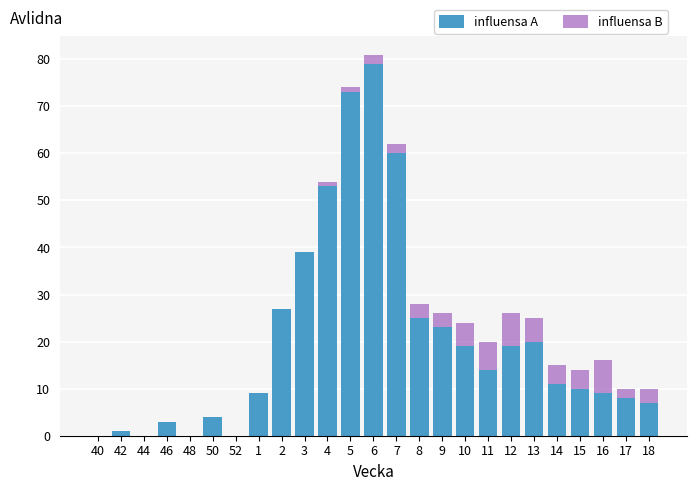

At which category is the sum across all series the highest?

6